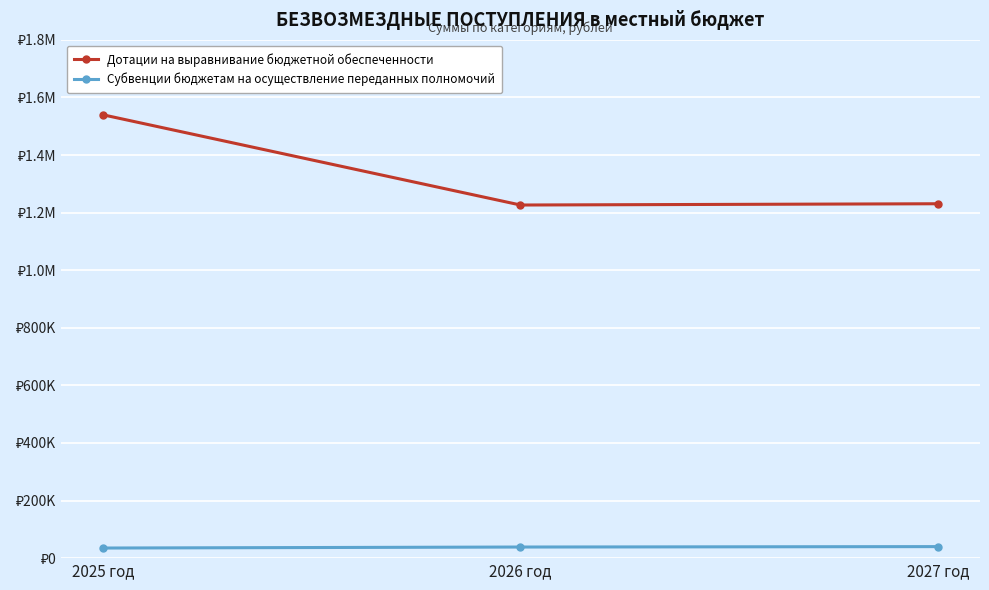

List the labels in order of Дотации на выравнивание бюджетной обеспеченности value, largest first.

2025 год, 2027 год, 2026 год